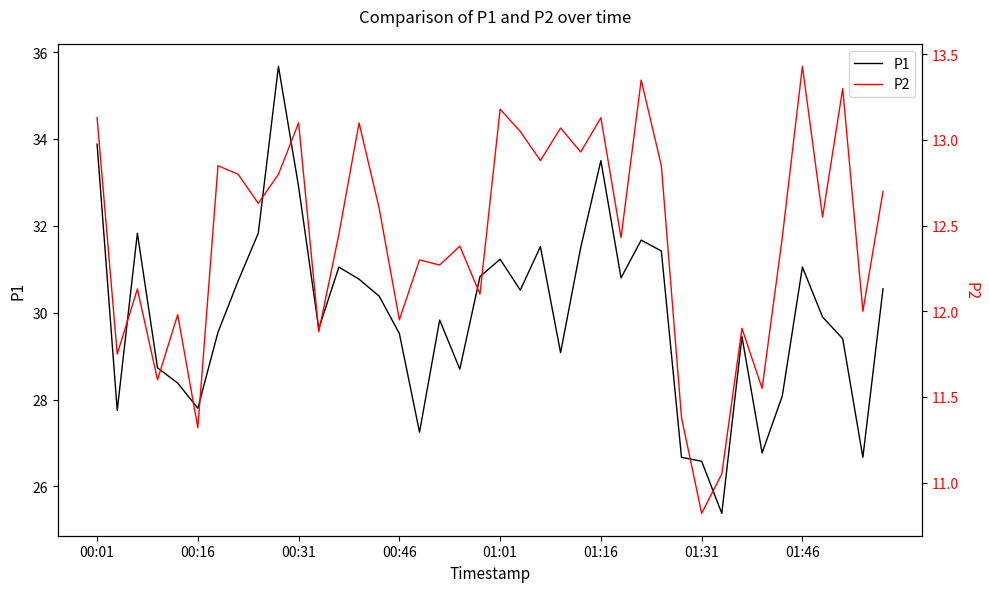

How many lines are shown in the chart?

2